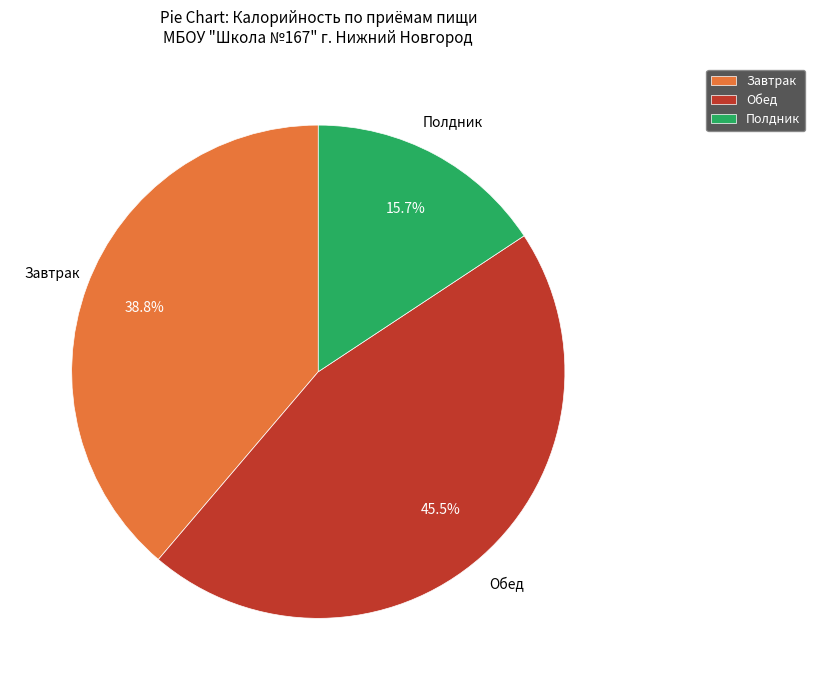

What is the largest slice in the pie chart?

Обед